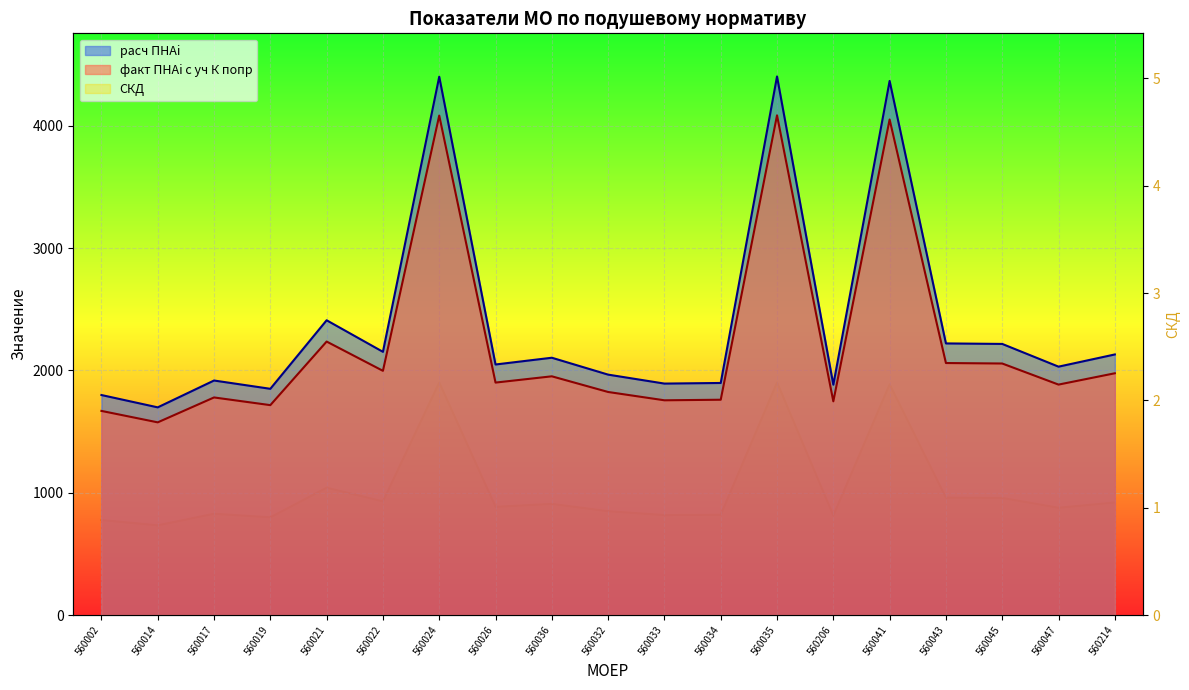

True or false: расч ПНАi and СКД intersect in this chart.

False